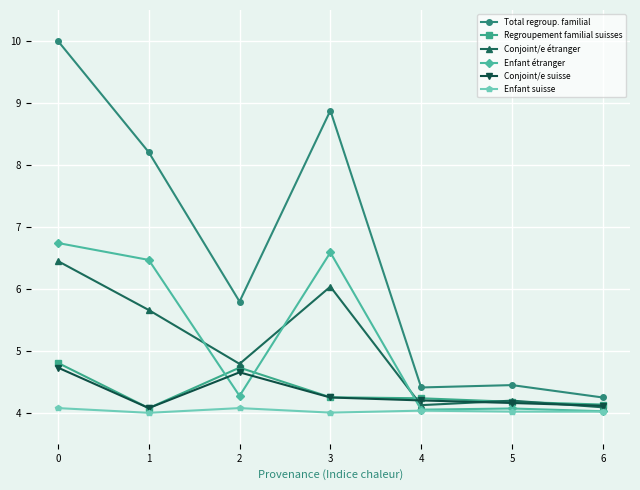

What is the difference between the highest and lowest values at 5?

0.4